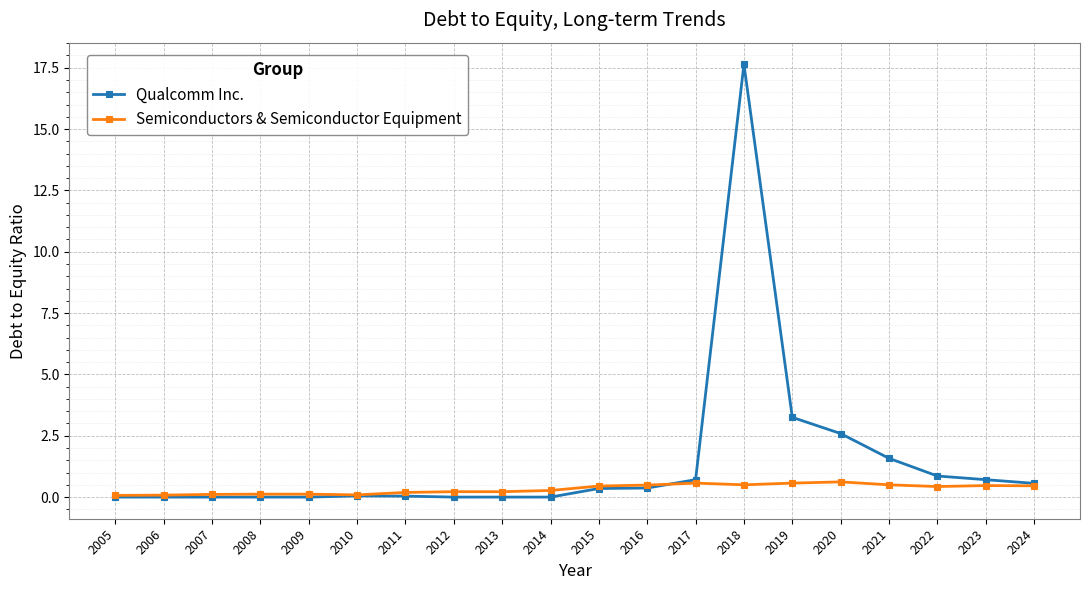

True or false: Qualcomm Inc. and Semiconductors & Semiconductor Equipment intersect in this chart.

True